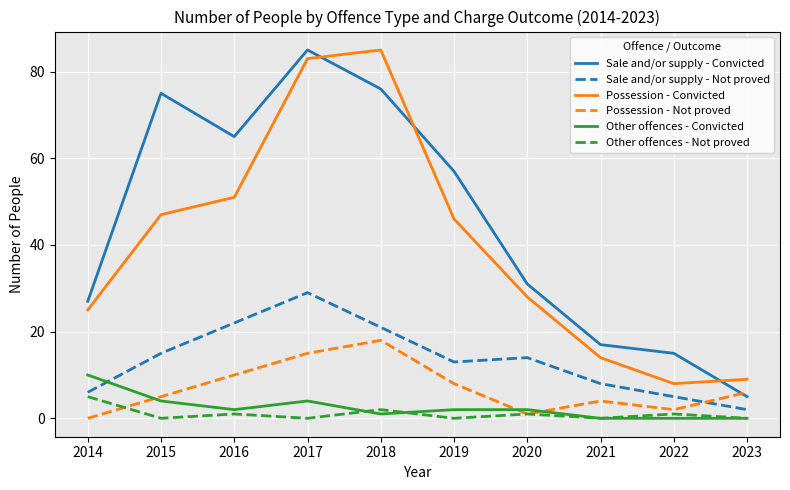

How many values in the Possession - Not proved series are below 6?

5